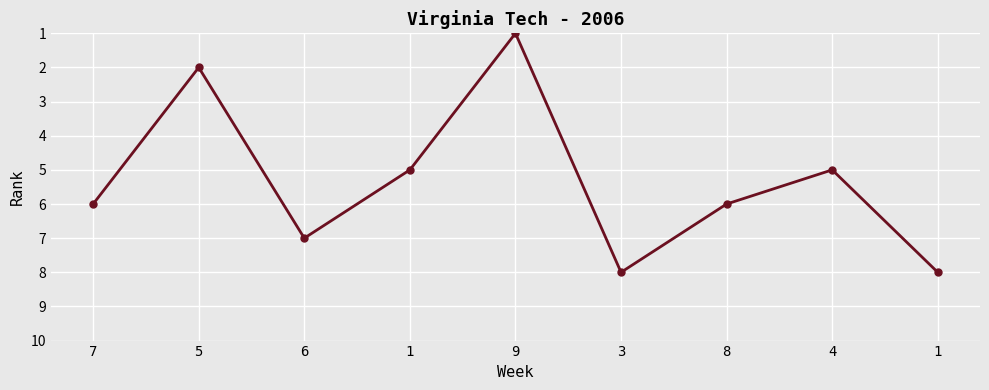

Reading left to right, extract all data points from this chart.

7=6	5=2	6=7	1=5	9=1	3=8	8=6	4=5	1=8